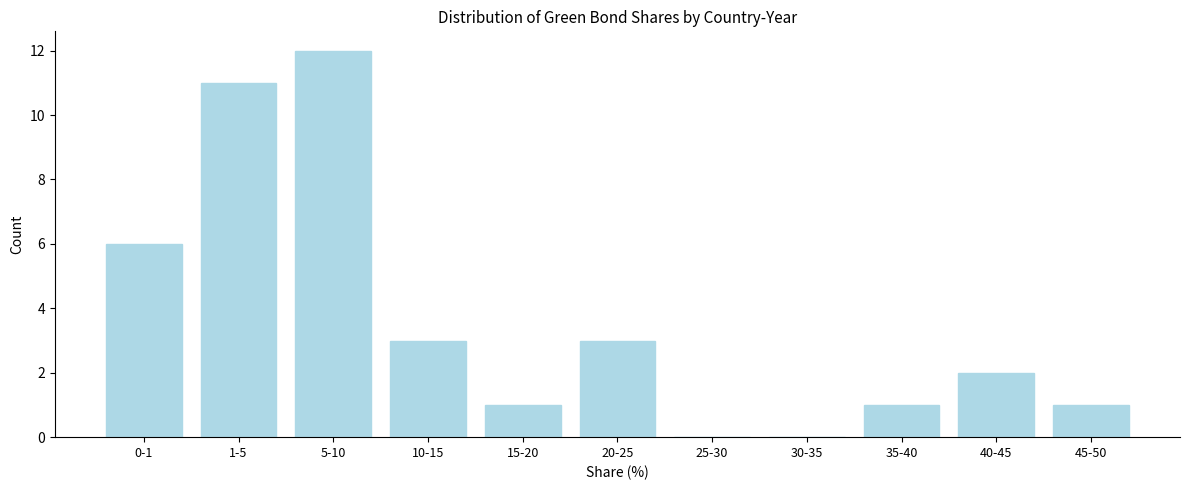

Reading left to right, what are all the values shown in this chart?

0-1=6	1-5=11	5-10=12	10-15=3	15-20=1	20-25=3	25-30=0	30-35=0	35-40=1	40-45=2	45-50=1